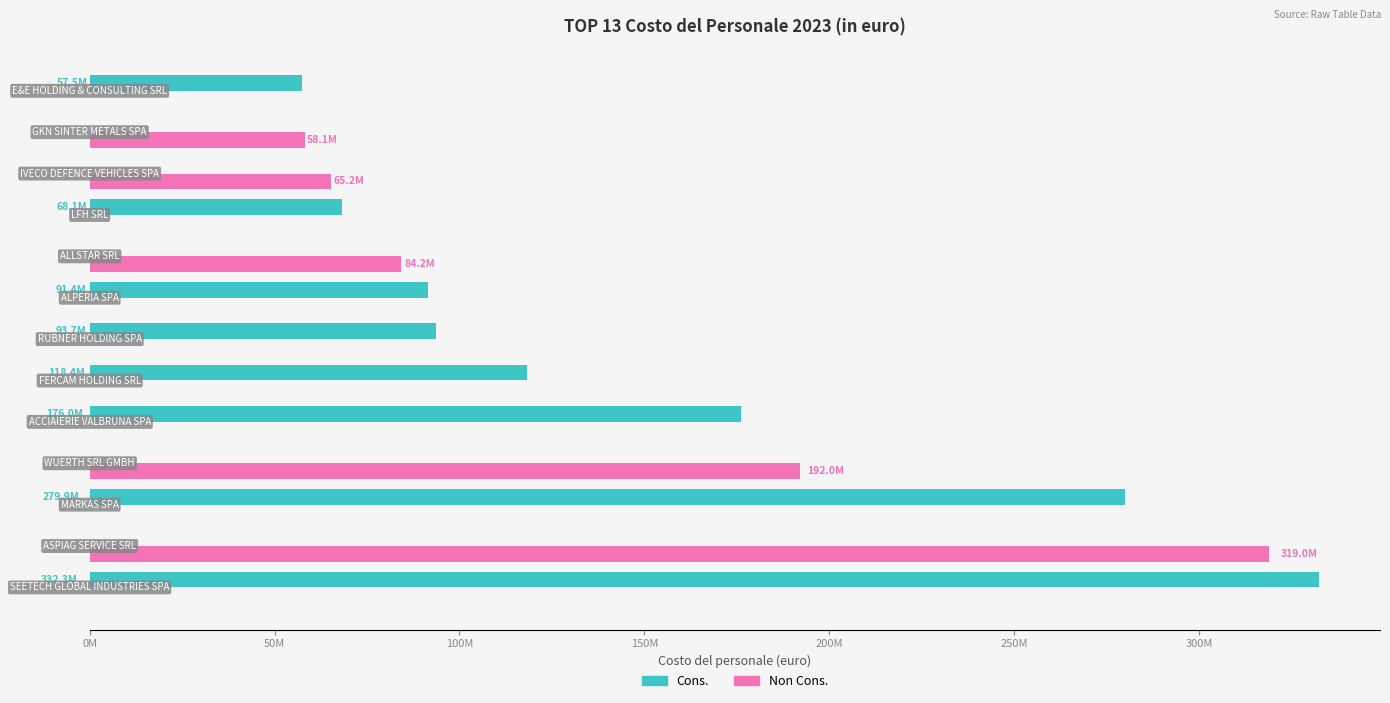

Which series has the largest range (max minus min)?

Cons.